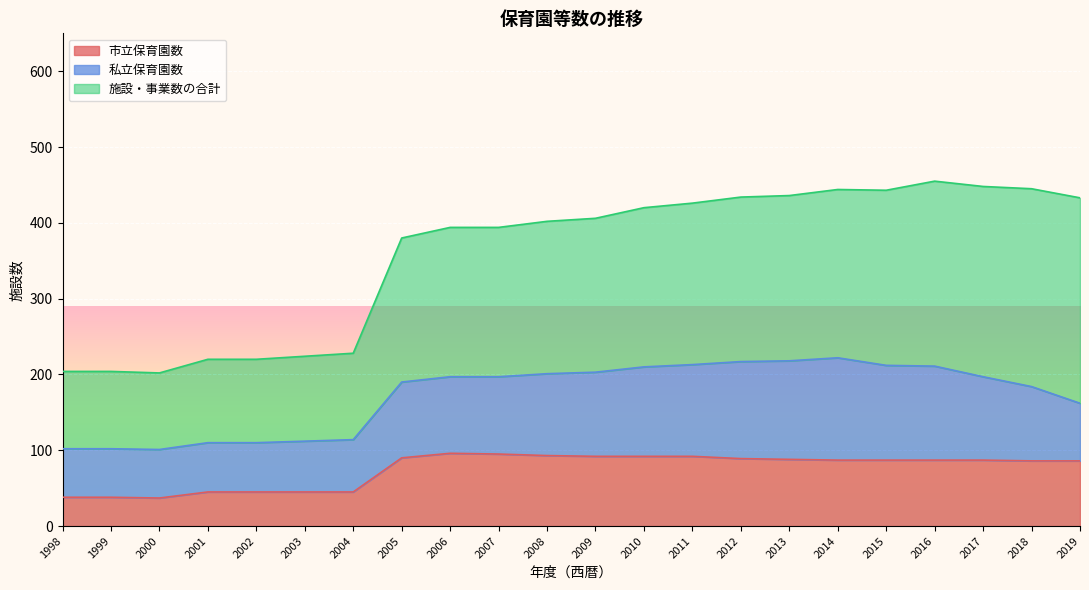

True or false: 施設・事業数の合計 and 私立保育園数 cross at least once.

False